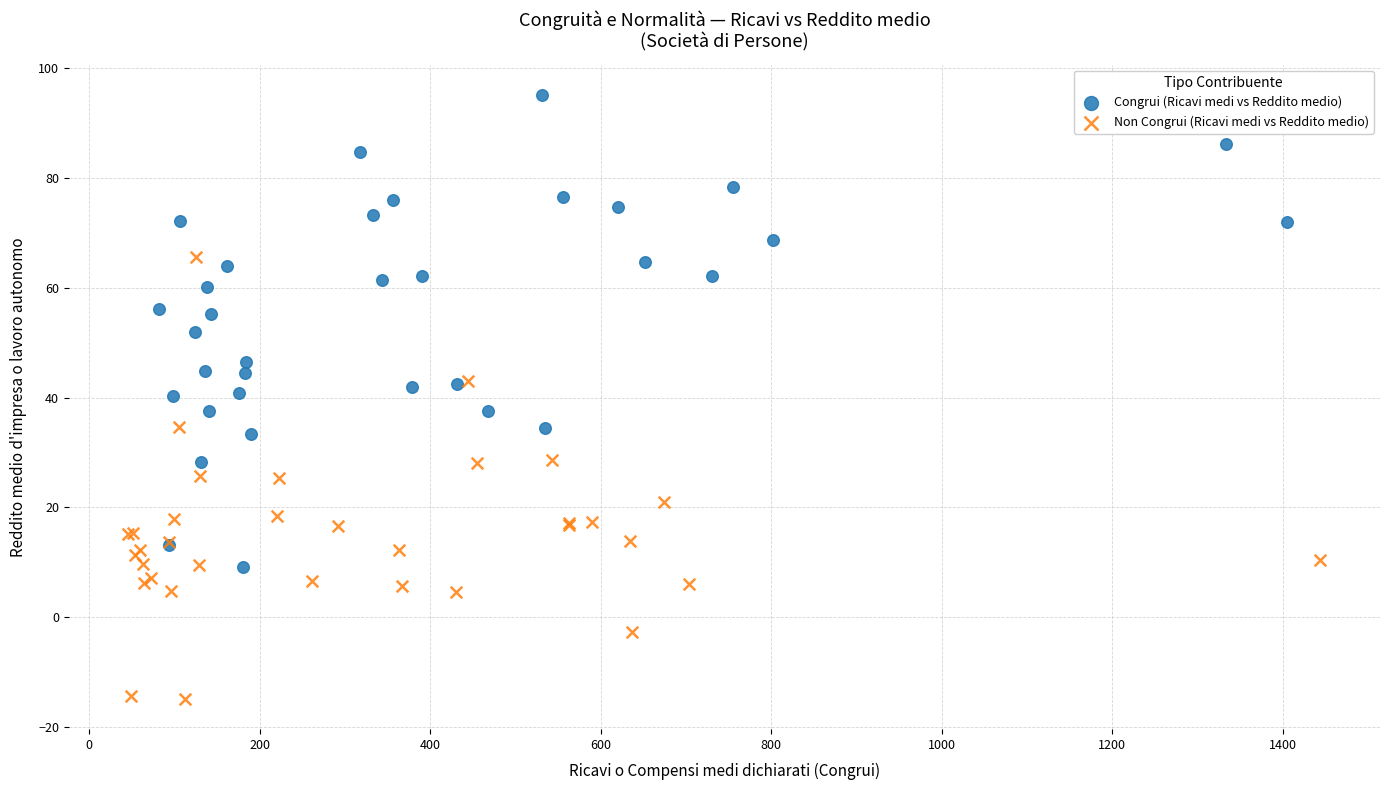

Which series contains the lowest Y value?

Non Congrui (Ricavi medi vs Reddito medio)